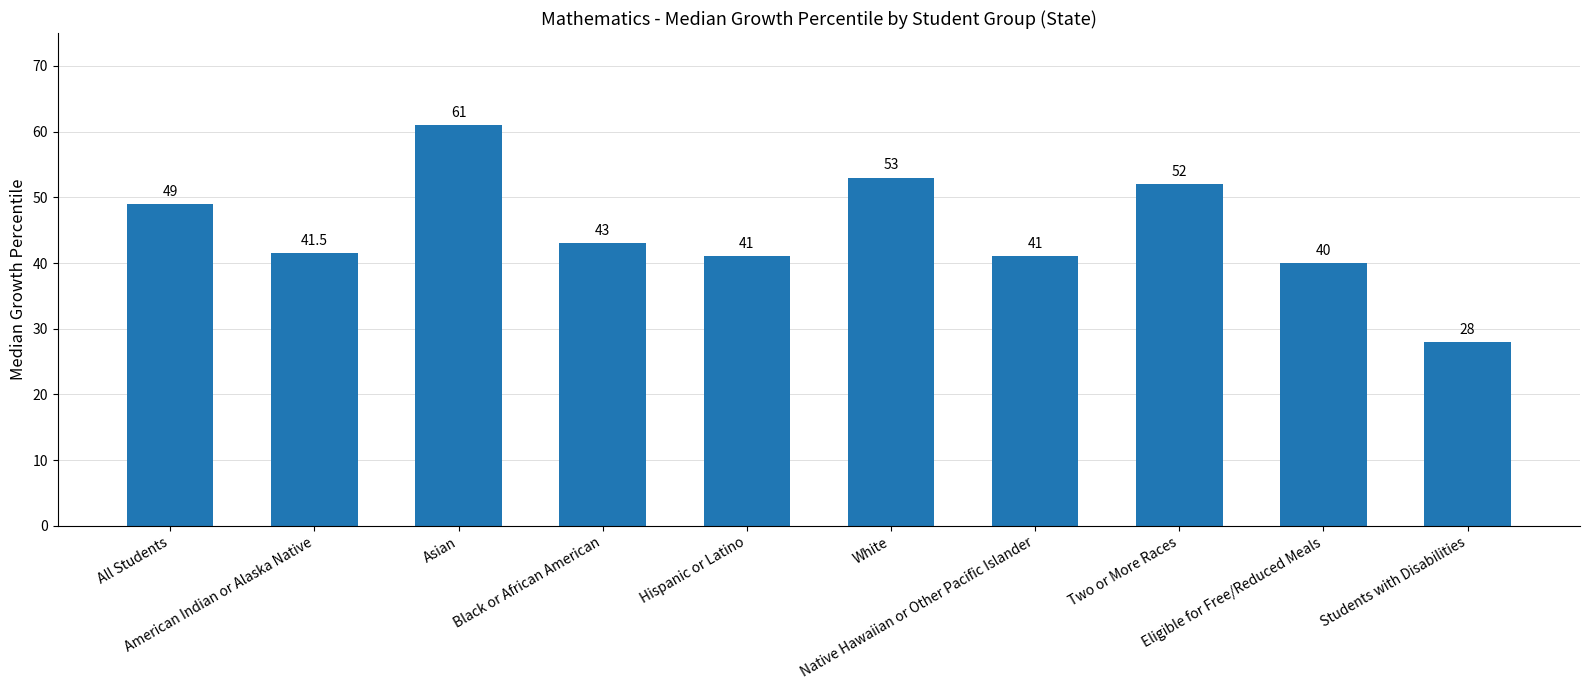

What position from the left is American Indian or Alaska Native?

2